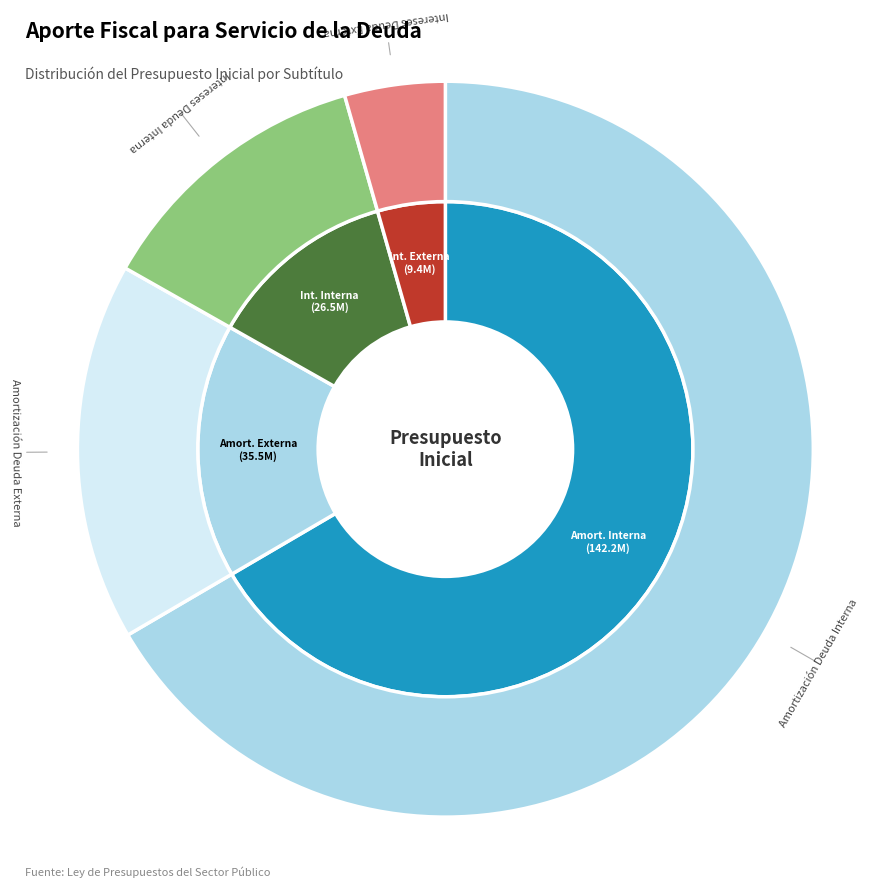

Is it true that Amortización Deuda Externa is 23% of the pie?

False